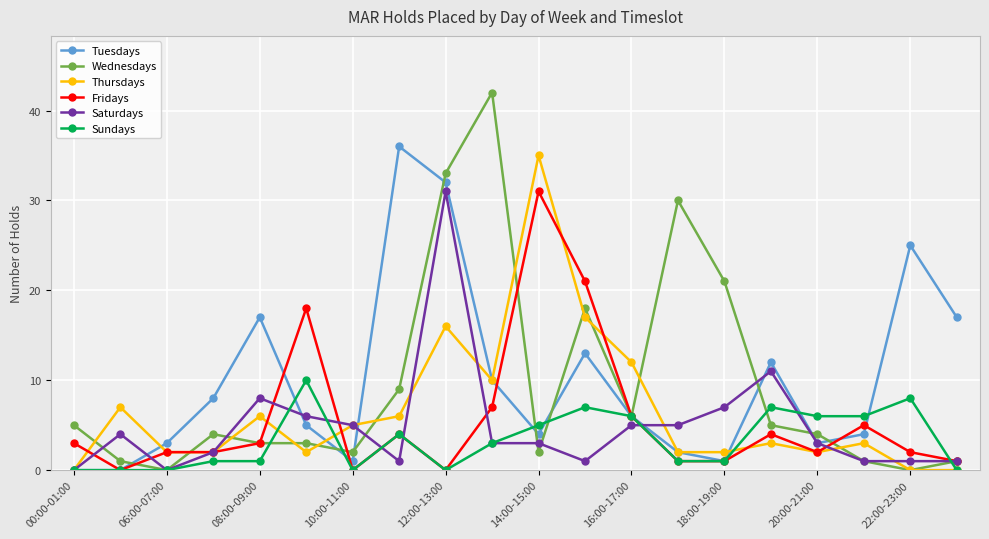

Which series has the largest range (max minus min)?

Wednesdays